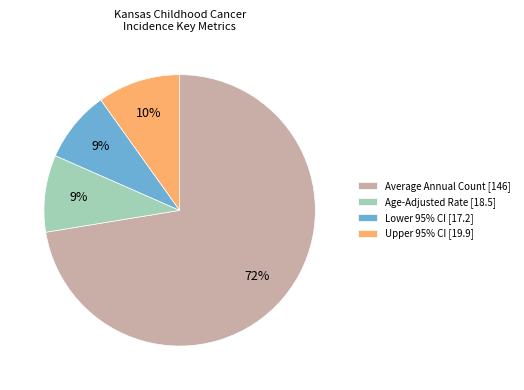

What is the largest slice in the pie chart?

Average Annual Count [146]